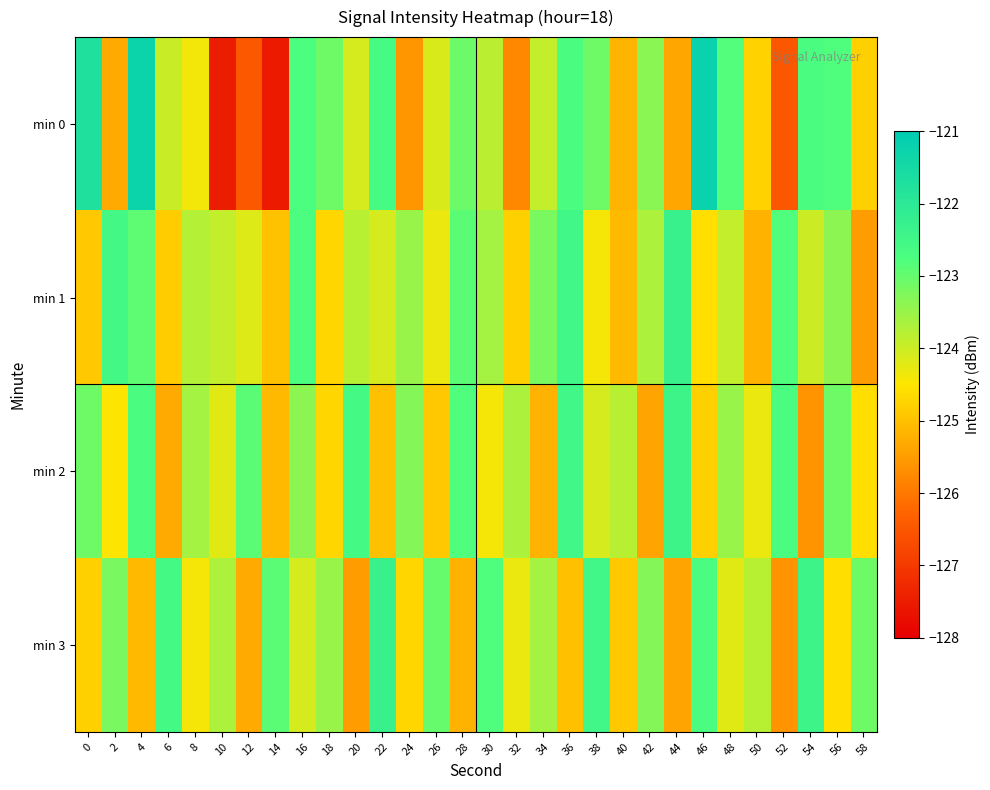

Rank the series by their maximum value, from lowest to highest.

min 2, min 1, min 3, min 0